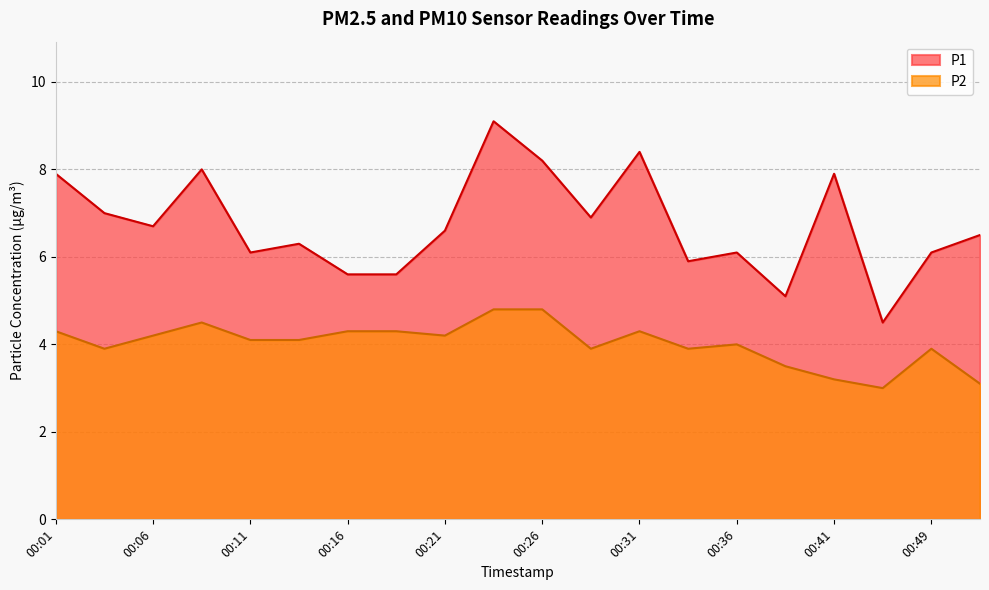

At which label does P1 reach its peak?

00:24